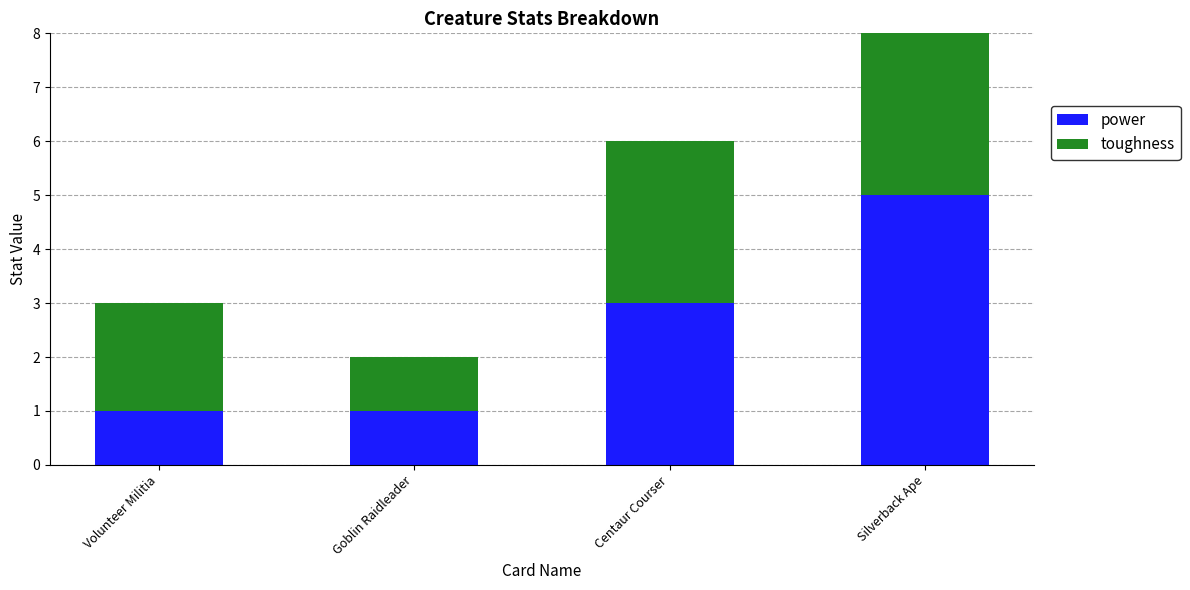

At Silverback Ape, list the series in order from largest to smallest.

power, toughness